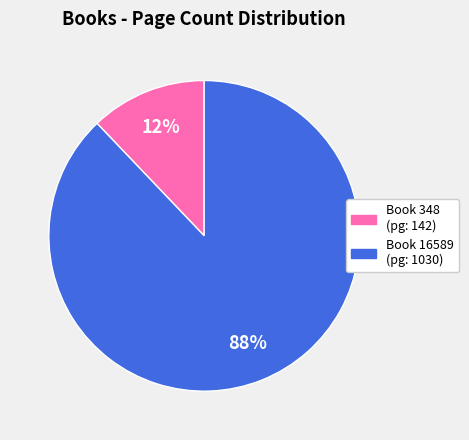

To the nearest percent, what is the difference between the largest and smallest slice percentages?

76%